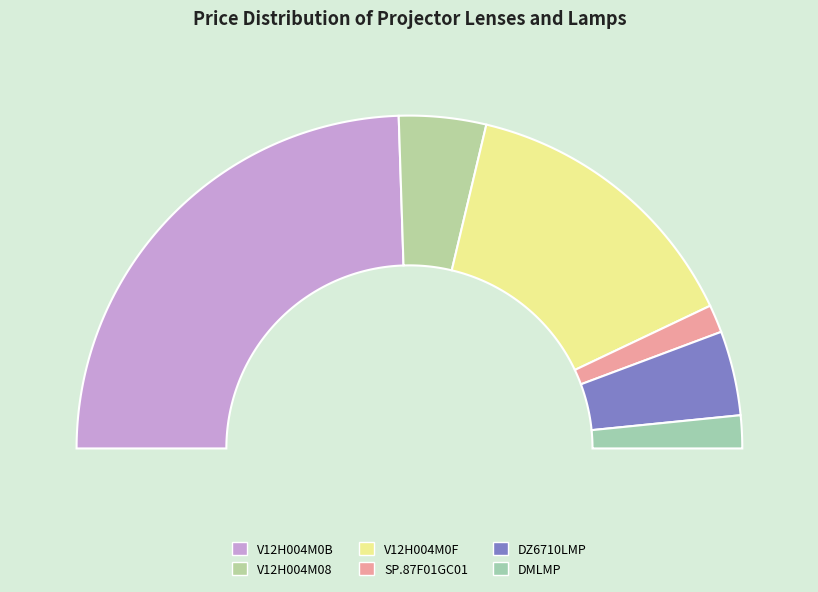

To the nearest percent, what percentage of the pie is DZ6710LMP?

8%